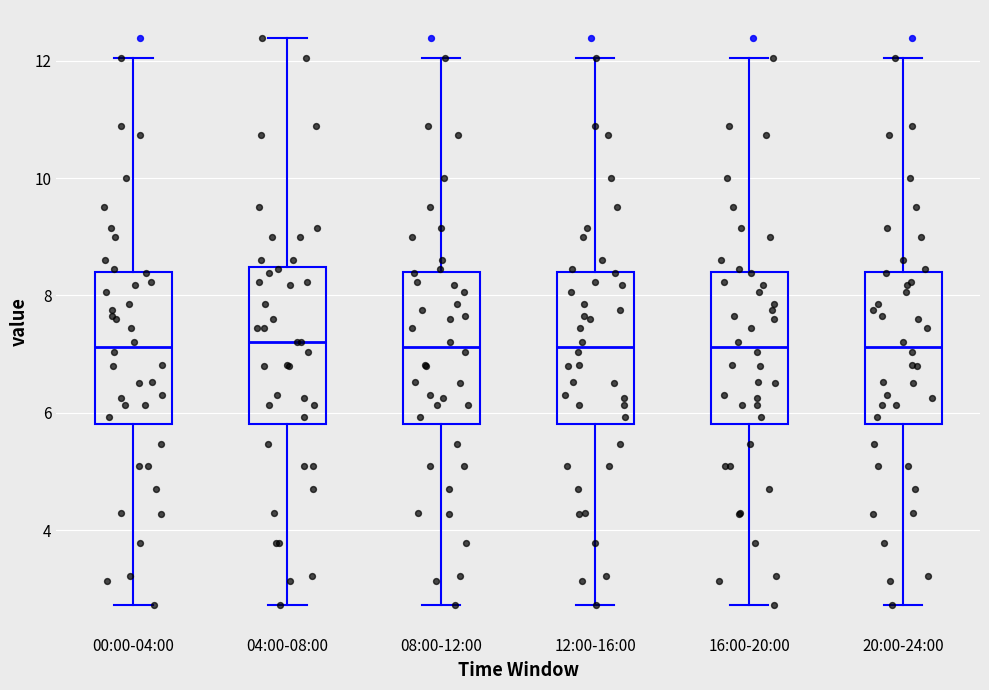

Reading left to right, read every box against the y-axis: the position of its median line, the range the box covers, and the ends of its whiskers. The values are not printed on the chart, so give them approximately, as read against the axis.

00:00-04:00: median 7.2, box 5.8 to 8.4, whiskers 2.8 to 12.0
04:00-08:00: median 7.2, box 5.8 to 8.4, whiskers 2.8 to 12.4
08:00-12:00: median 7.2, box 5.8 to 8.4, whiskers 2.8 to 12.0
12:00-16:00: median 7.2, box 5.8 to 8.4, whiskers 2.8 to 12.0
16:00-20:00: median 7.2, box 5.8 to 8.4, whiskers 2.8 to 12.0
20:00-24:00: median 7.2, box 5.8 to 8.4, whiskers 2.8 to 12.0